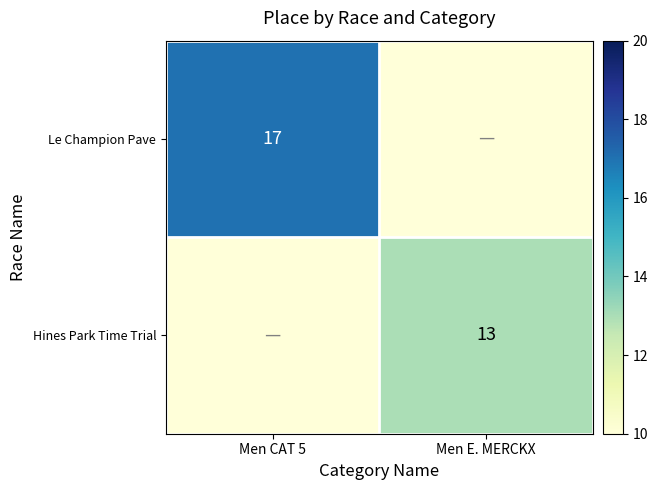

The Le Champion Pave series shows 17 at Men CAT 5. True or false?

True